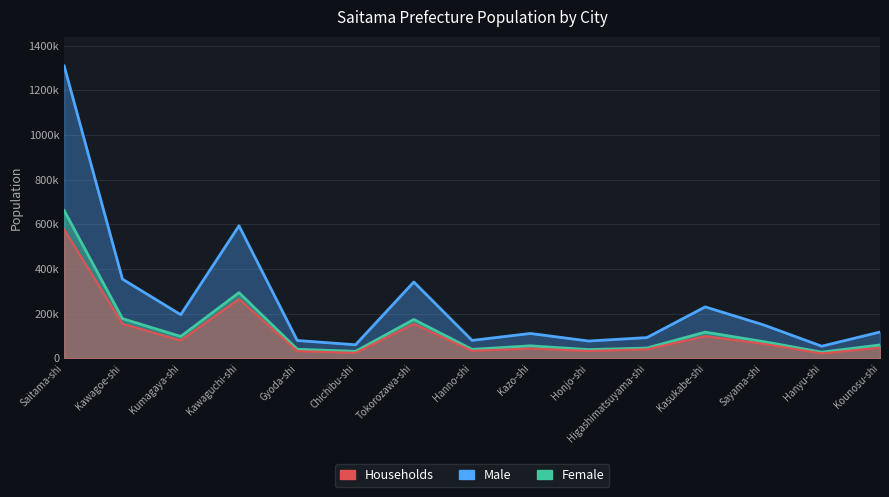

Which series changed the most between Chichibu-shi and Kasukabe-shi?

Male